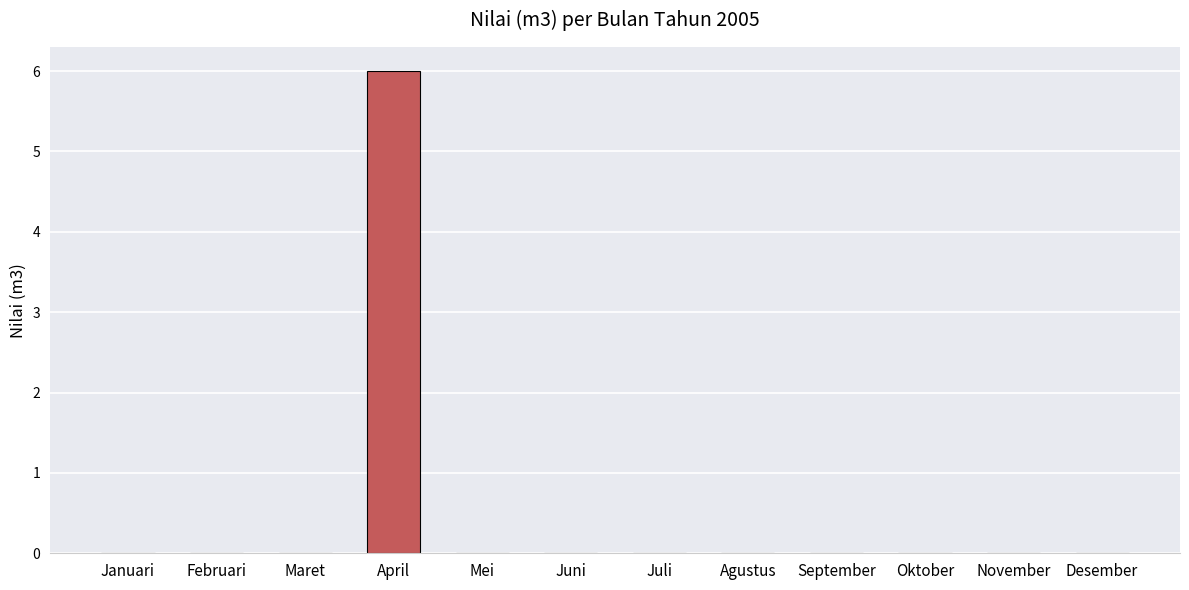

Which label corresponds to the largest value in the chart?

April